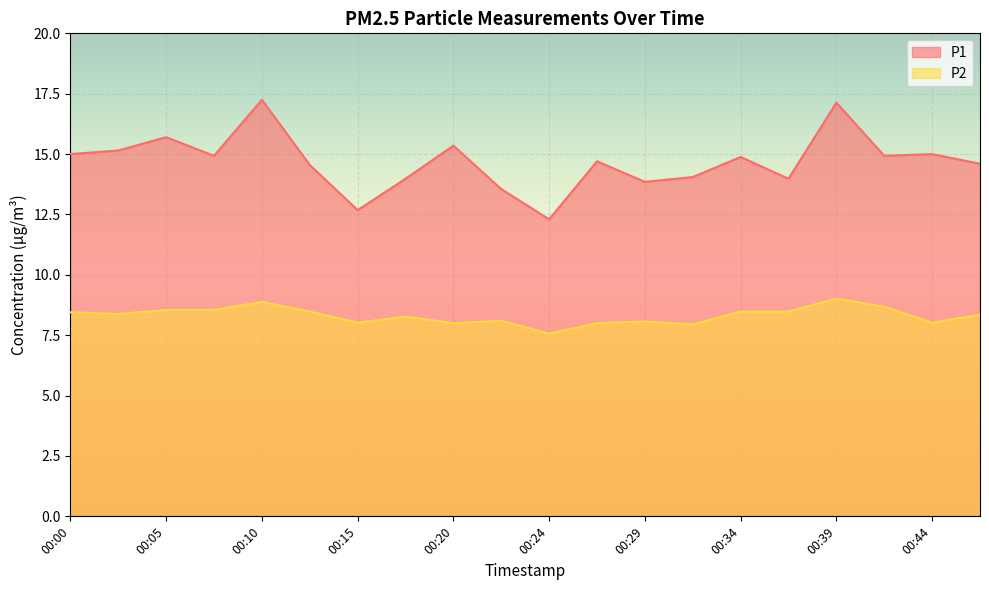

How many values in the P1 series are below 14?

6